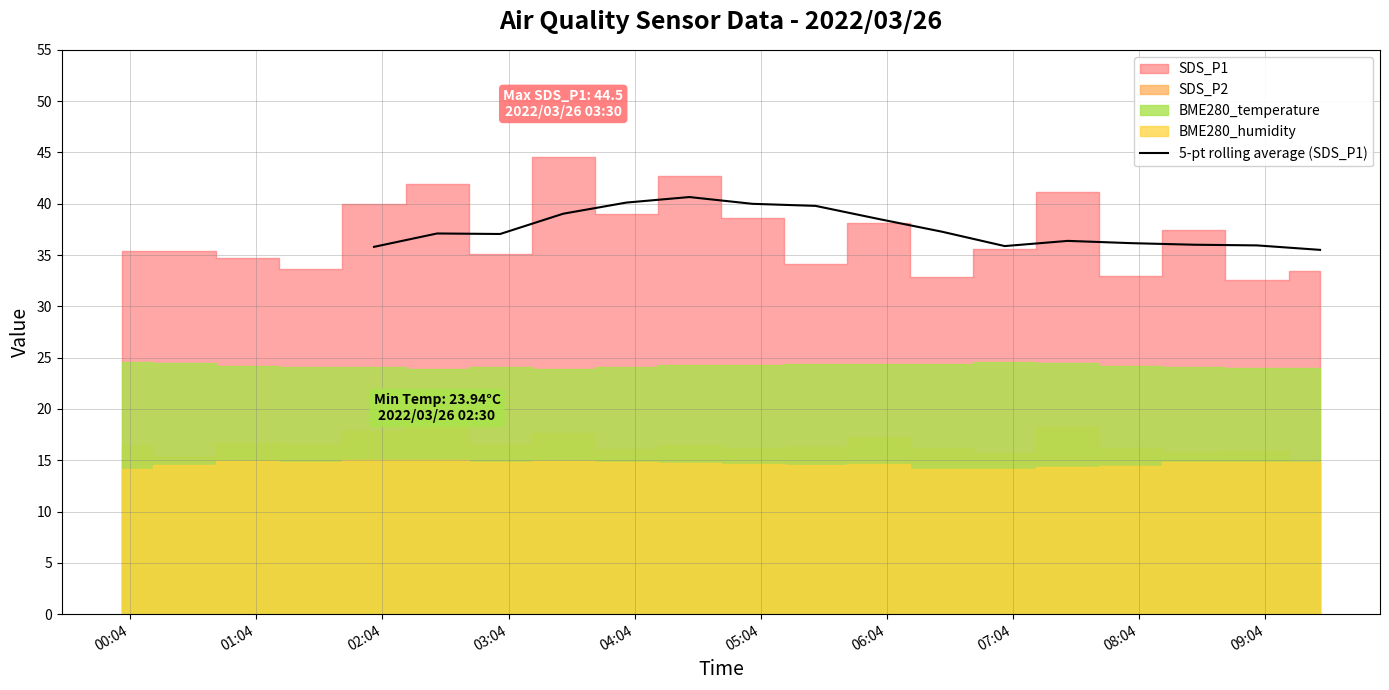

Reading left to right, extract all data points from this chart.

35.8	37.1	37.1	39.0	40.1	40.7	40.0	39.8	38.5	37.3	35.9	36.4	36.2	36.0	35.9	35.5